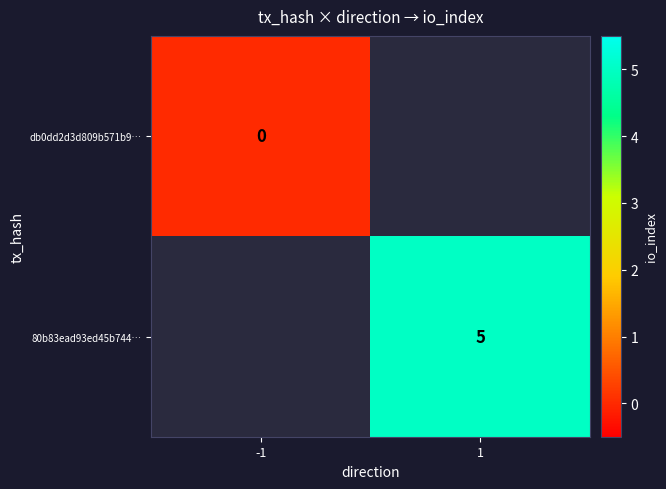

The value of 80b83ead93ed45b744… at 1 is 1. True or false?

False